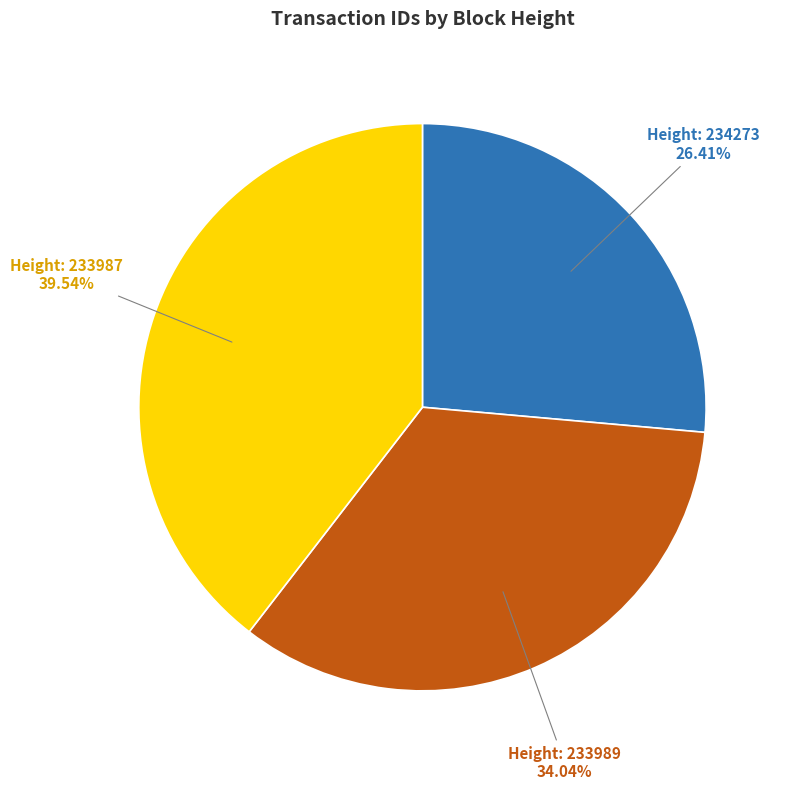

Is there any slice that represents more than half of the pie?

No